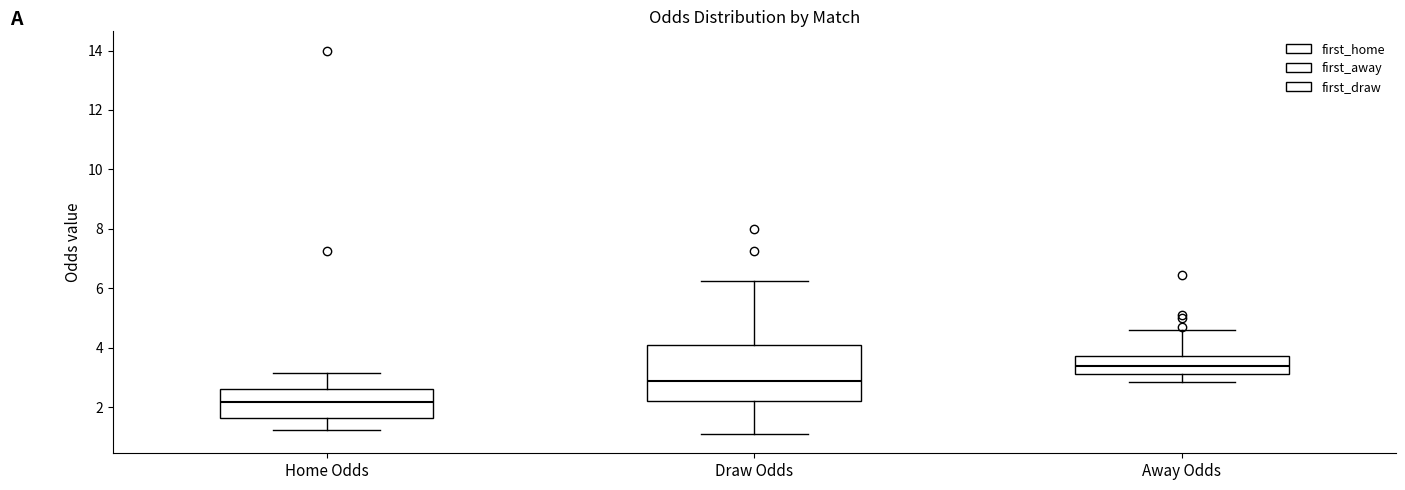

Where does the lower whisker of the box for Home Odds end on the y-axis? The values are not printed on the chart, so give them approximately, as read against the axis.

1.2